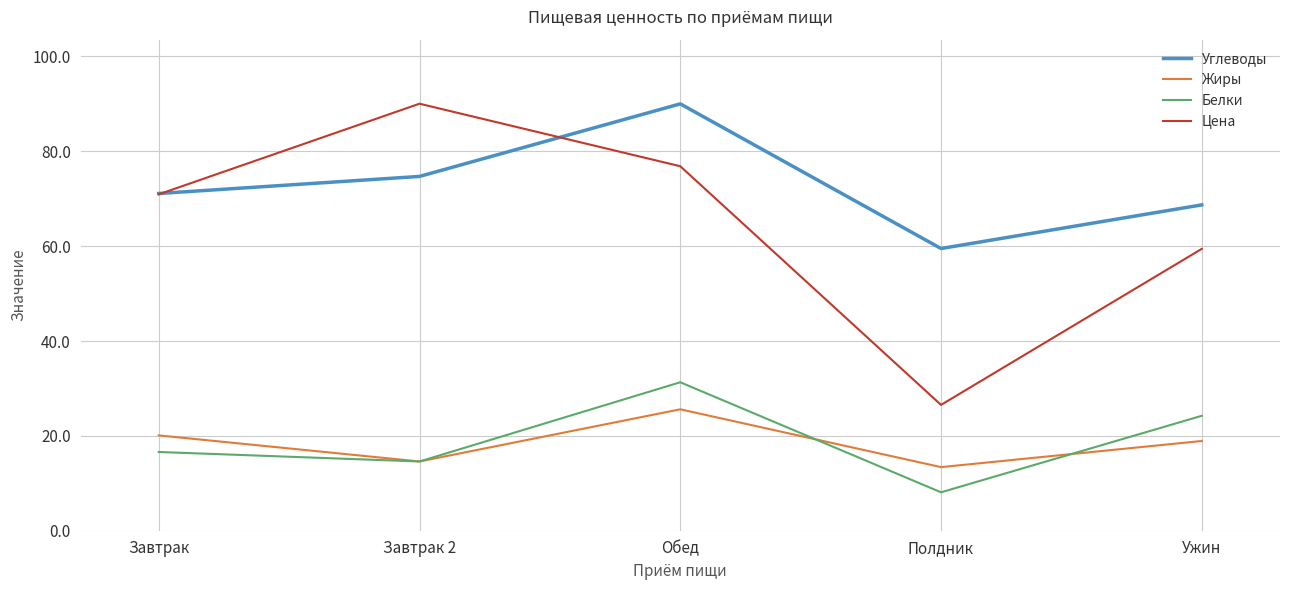

Where is the first local maximum for Жиры?

Обед